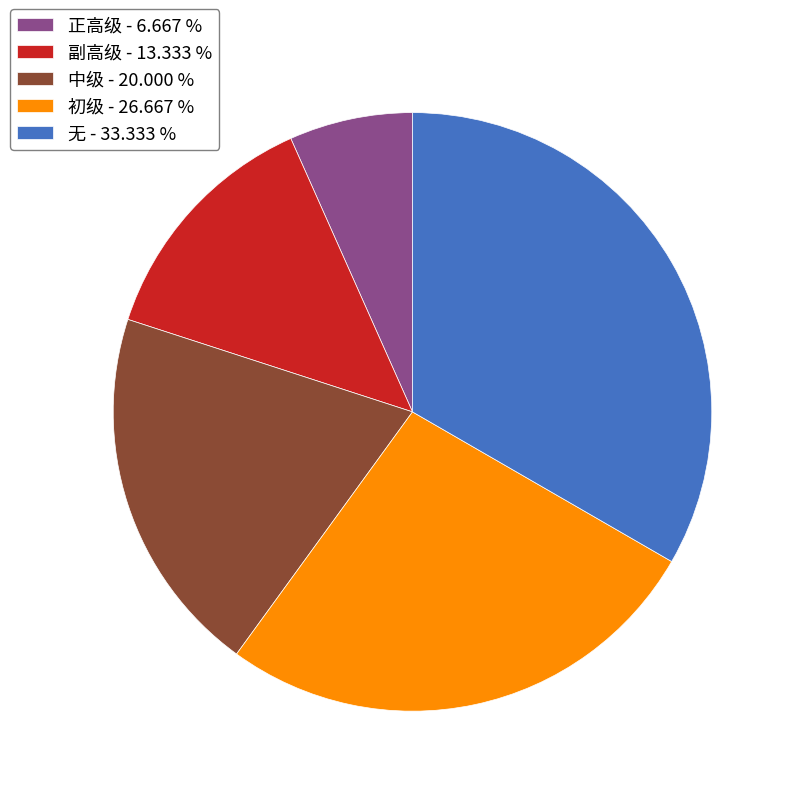

Is there a majority slice in this chart?

No